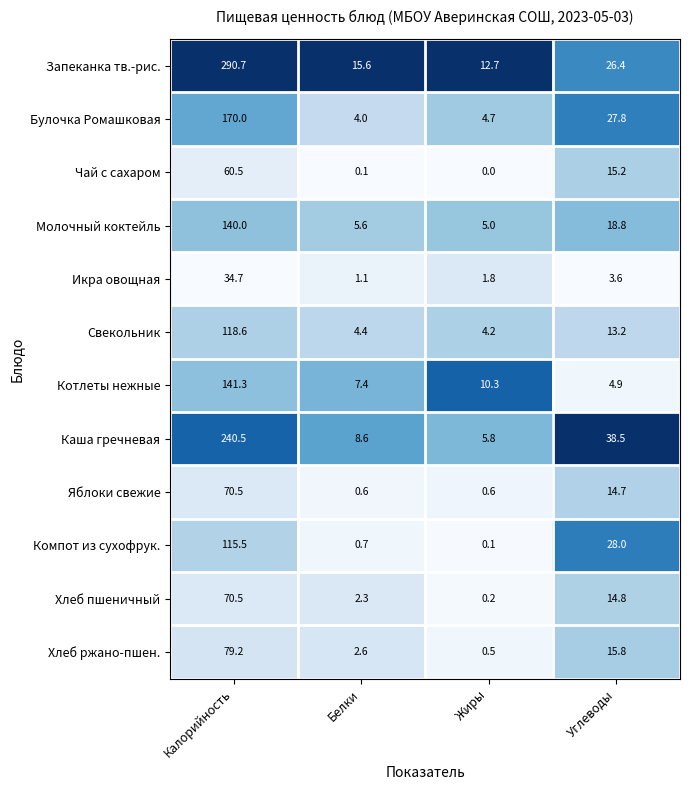

What is the difference between the second highest and minimum values in the Булочка Ромашковая series?

23.8